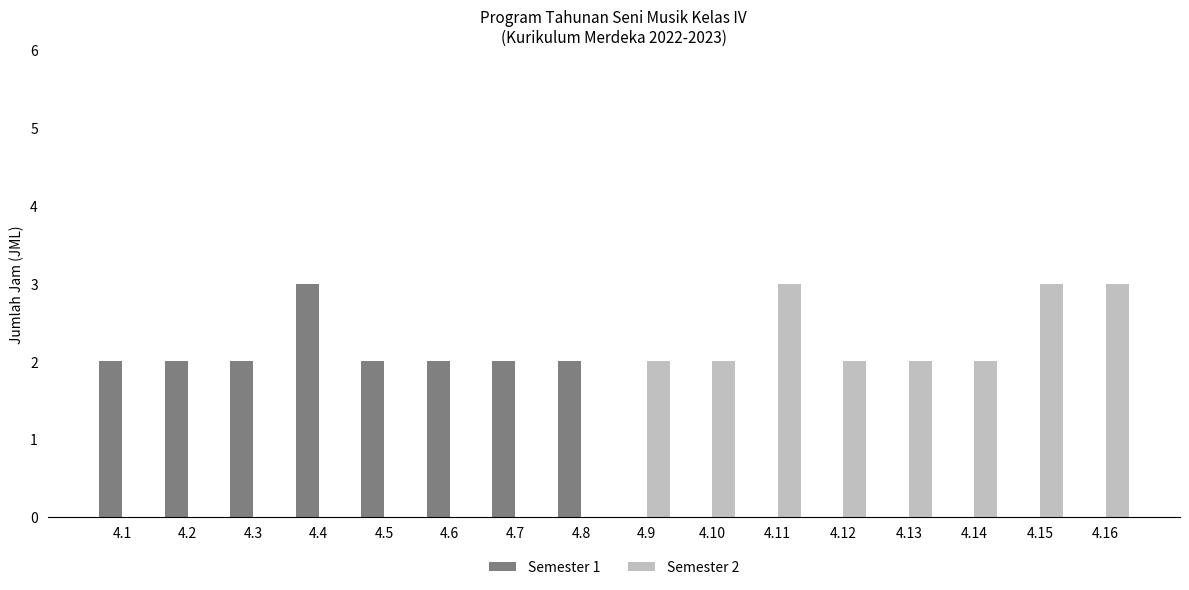

What is the greatest value displayed?

3